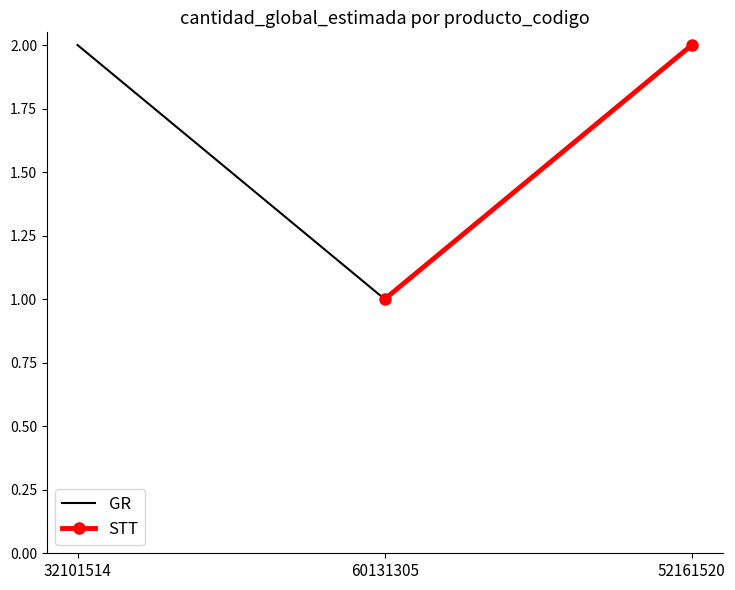

Reading left to right, transcribe all the data shown in this chart.

GR: 2	1
STT: 1	2